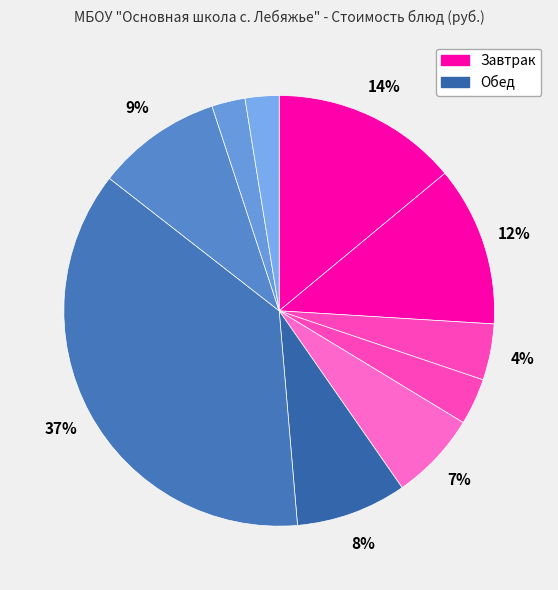

What is the largest slice in the pie chart?

Биточки Детские